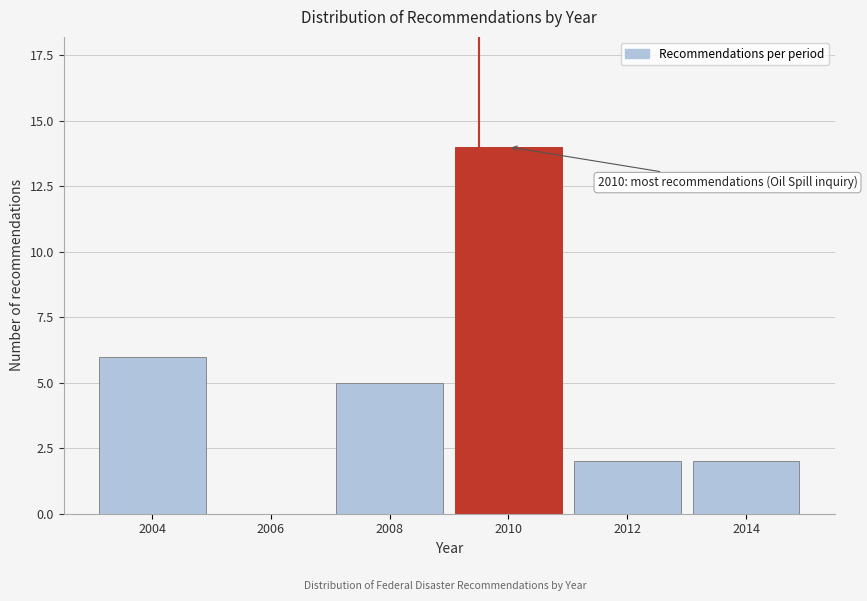

Reading left to right, what are all the values shown in this chart?

2004=6	2006=0	2008=5	2010=14	2012=2	2014=2